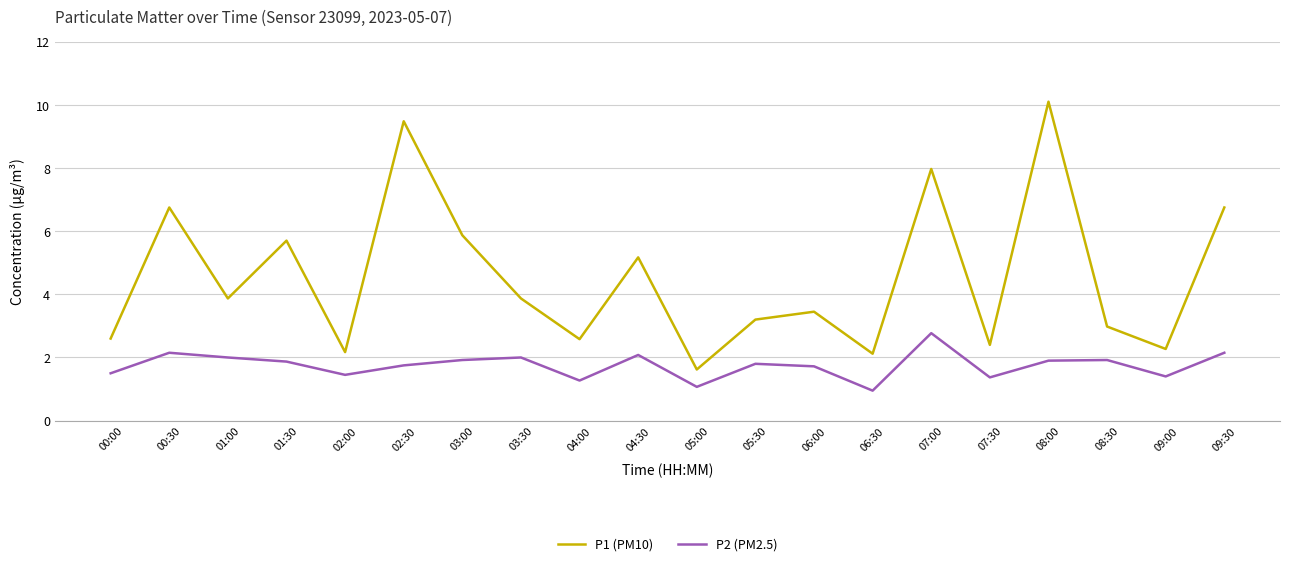

What is the sum of all P1 (PM10) values?

90.9